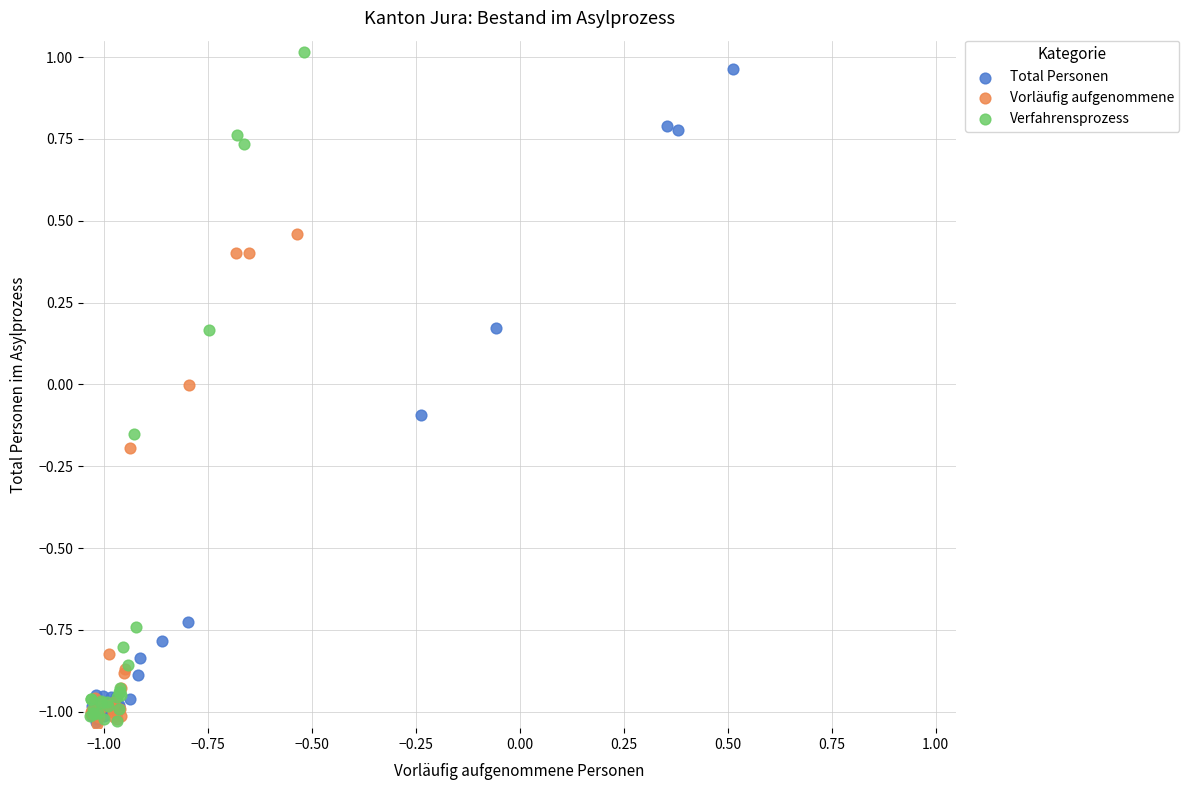

Which series has the widest spread of Y values?

Verfahrensprozess